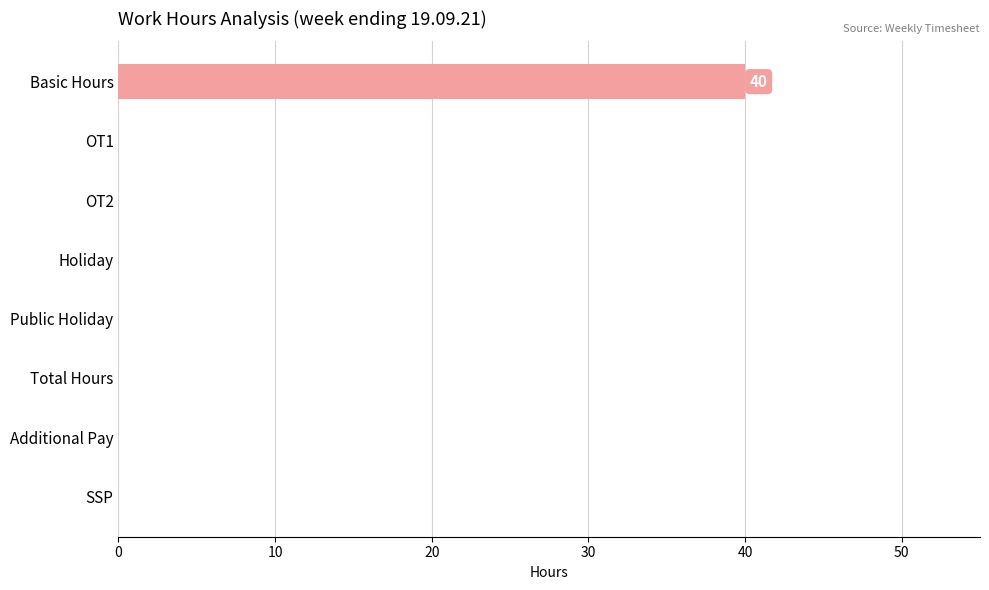

Are the bars horizontal?

Yes